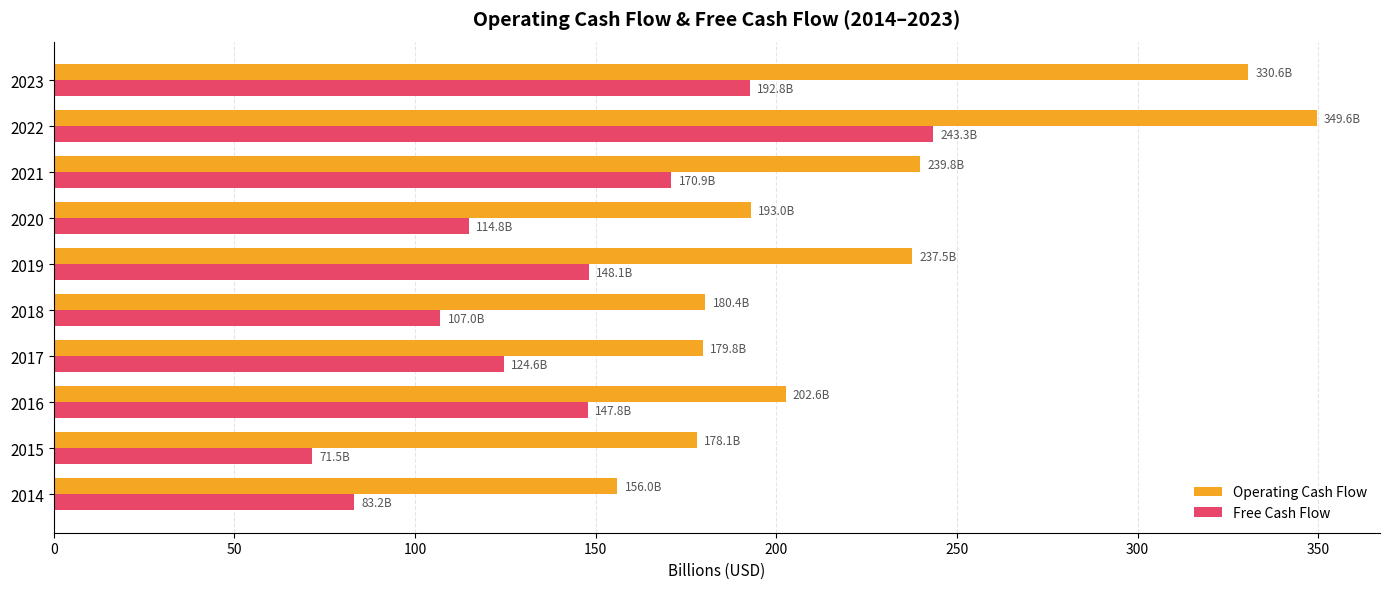

Is the value of Operating Cash Flow at 2021 greater than the value of Free Cash Flow at 2016?

Yes